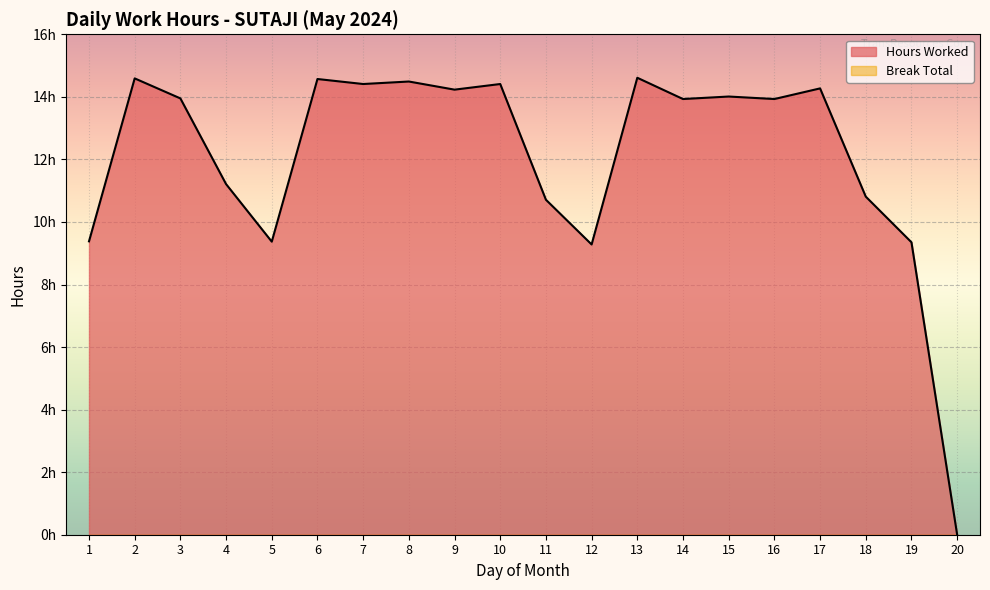

Reading right to left, transcribe all the data shown in this chart.

20=0.0	19=9.3	18=10.8	17=14.3	16=13.9	15=14.0	14=13.9	13=14.6	12=9.3	11=10.7	10=14.4	9=14.2	8=14.5	7=14.4	6=14.6	5=9.4	4=11.2	3=13.9	2=14.6	1=9.4